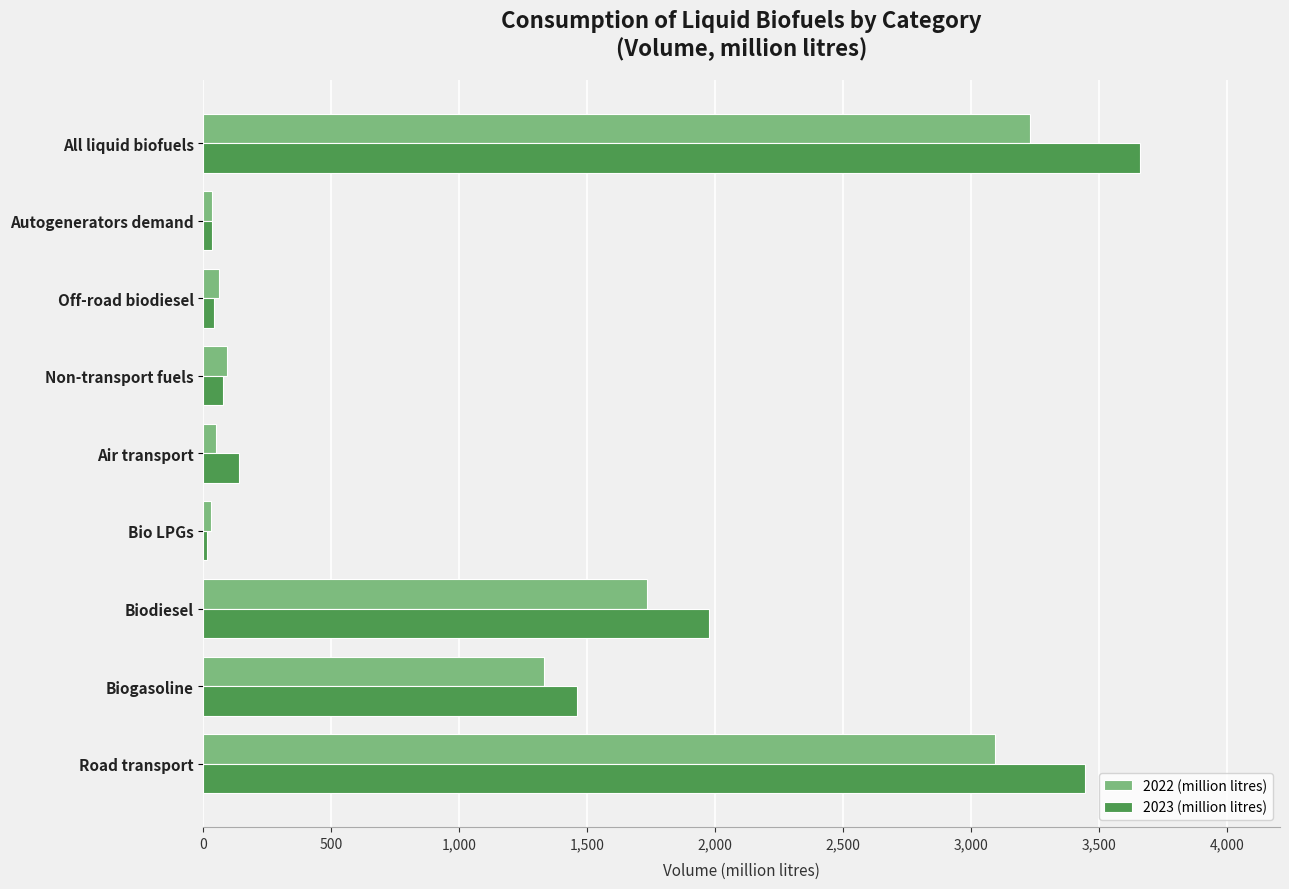

What is the sum of all 2023 (million litres) values?

10835.5